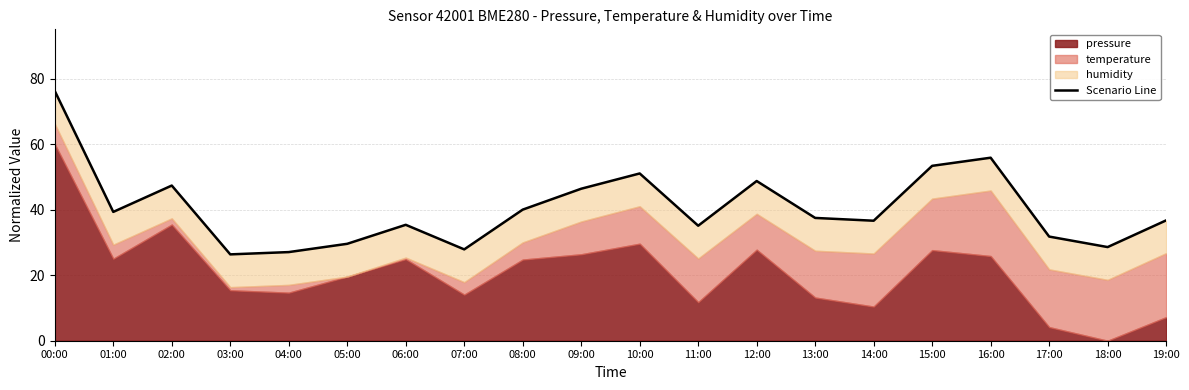

Reading left to right, extract all data points from this chart.

00:00=76.2	01:00=39.3	02:00=47.3	03:00=26.3	04:00=27.0	05:00=29.6	06:00=35.4	07:00=27.9	08:00=40.0	09:00=46.4	10:00=51.0	11:00=35.1	12:00=48.7	13:00=37.5	14:00=36.6	15:00=53.4	16:00=55.8	17:00=31.8	18:00=28.6	19:00=36.7